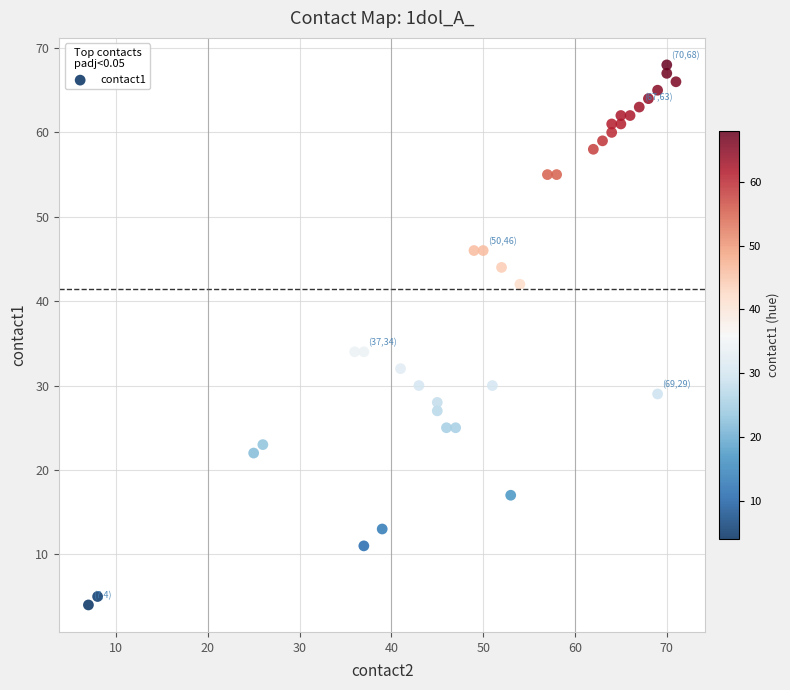

What is the range of Y values (max minus min)?

64